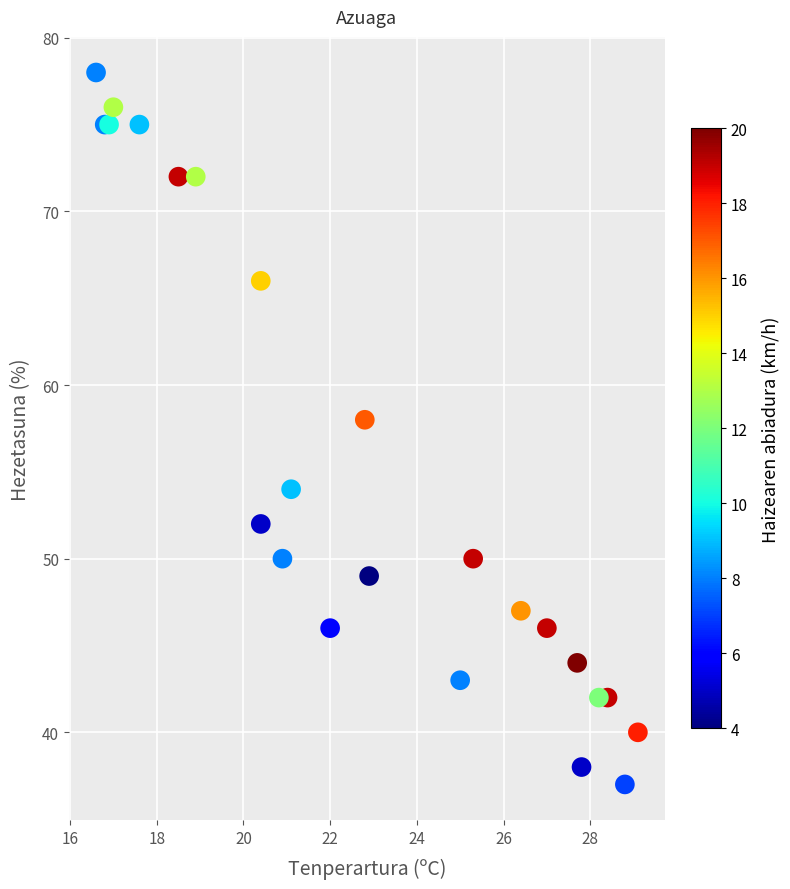

What Y value in the scatter plot is closest to 57?

58